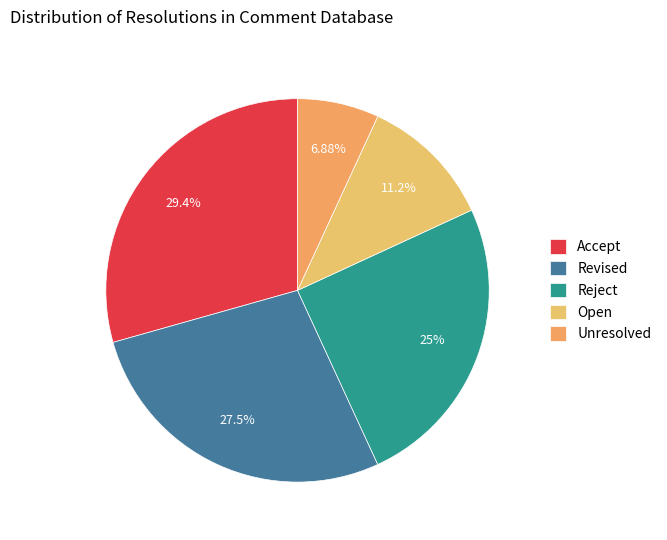

How many segments does this pie chart have?

5